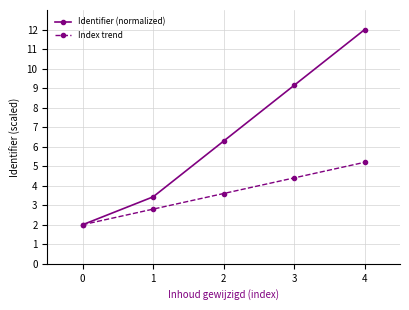

How many series are shown in this chart?

2